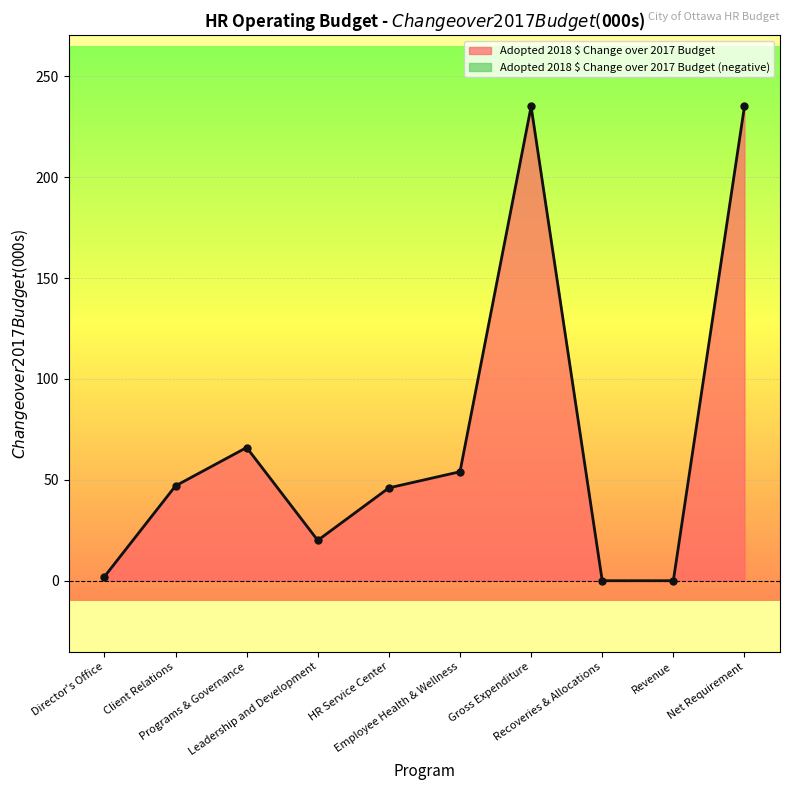

Count the number of values greater than 47.

4